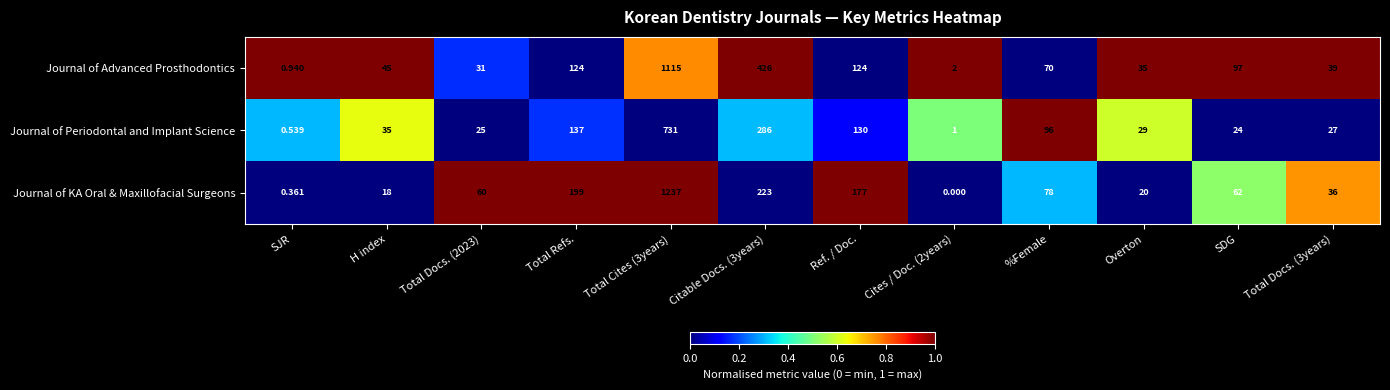

Which category has the lowest value in the Journal of Advanced Prosthodontics series?

SJR